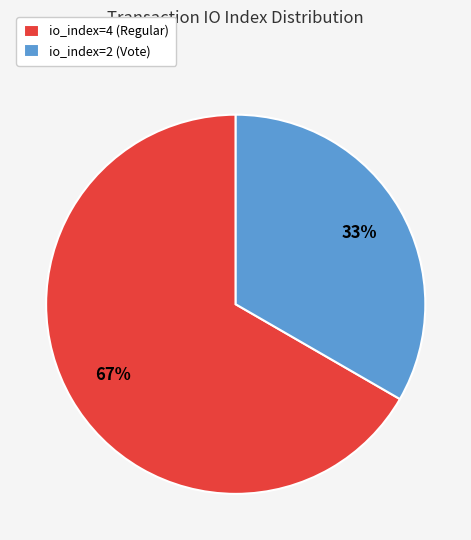

Is the sum of io_index=4 (Regular) and io_index=2 (Vote) greater than half?

Yes